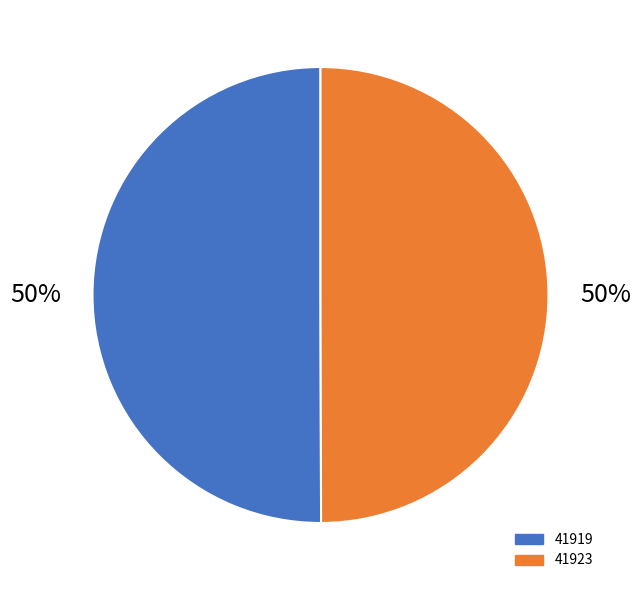

Combined, do 41919 and 41923 account for over 50%?

Yes